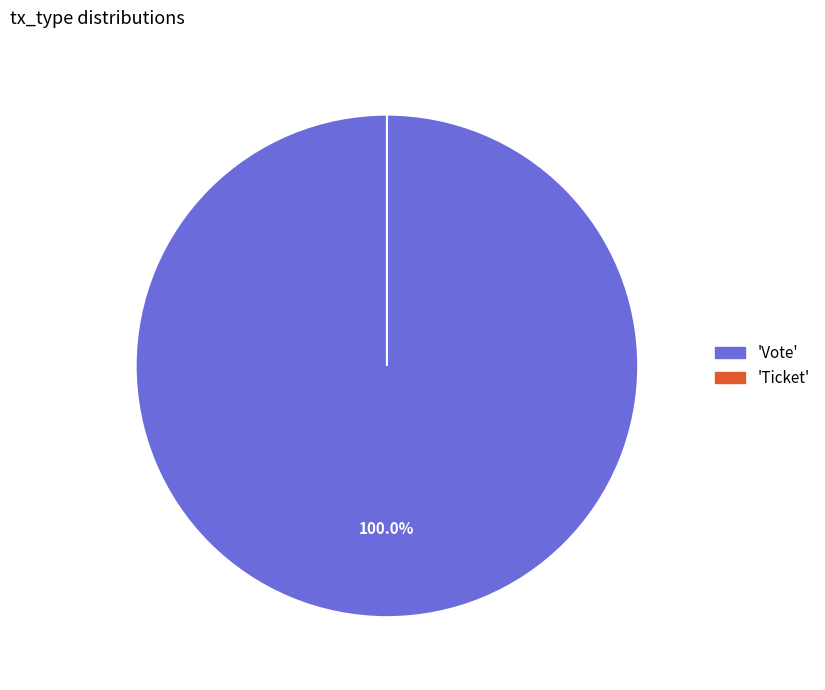

Does Vote account for over 50% of the chart?

Yes